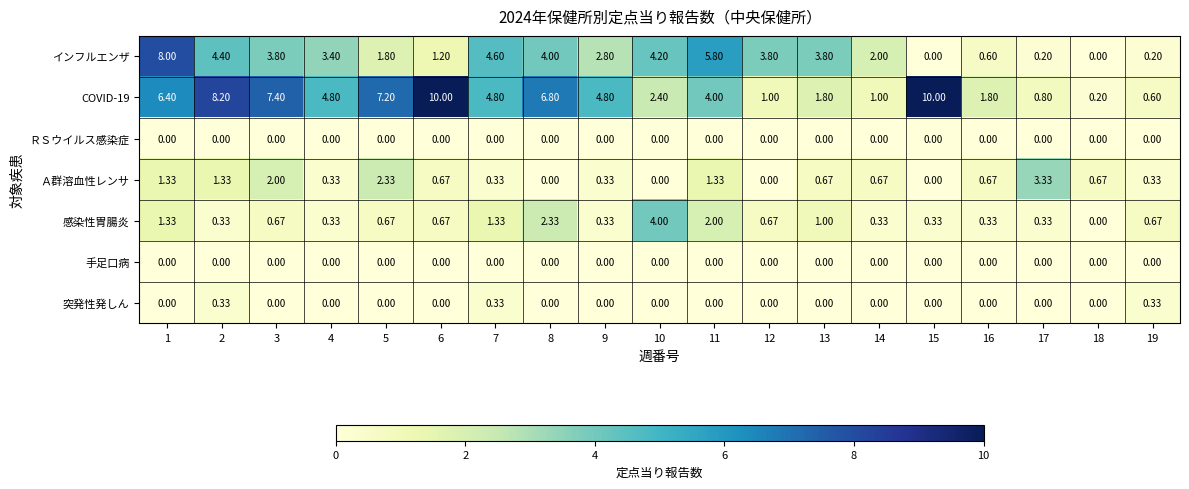

At which category is the sum across all series the highest?

1